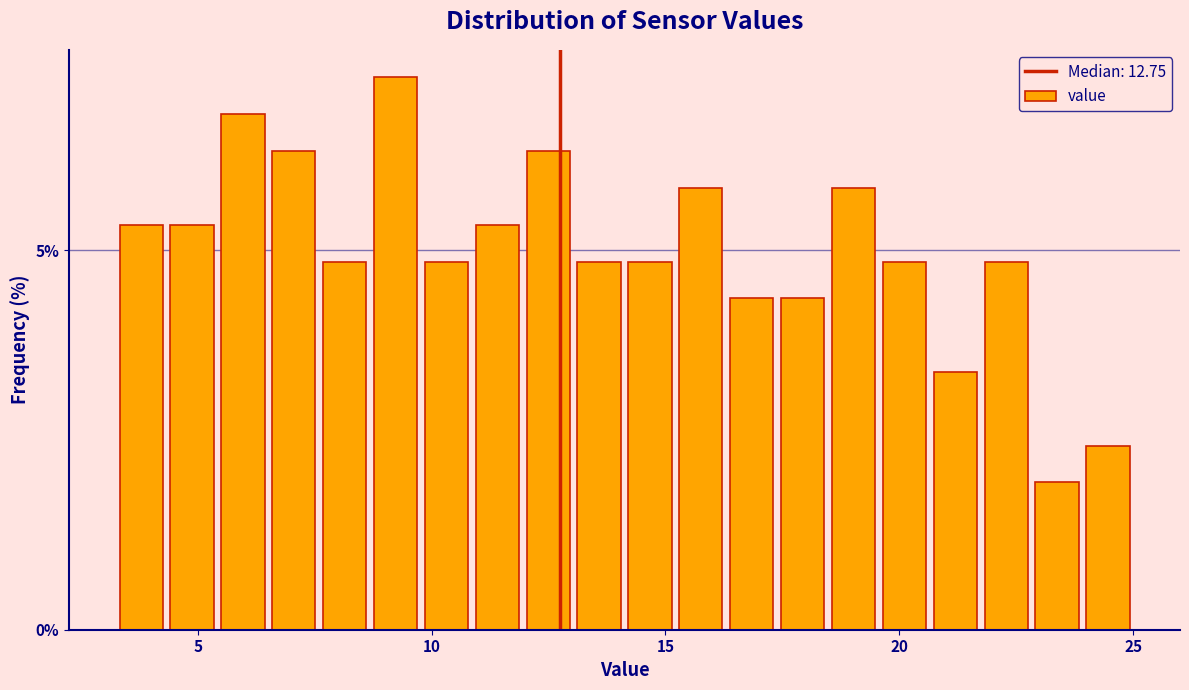

Read against the x-axis, roughly where is the centre of the tallest bar?

9.0